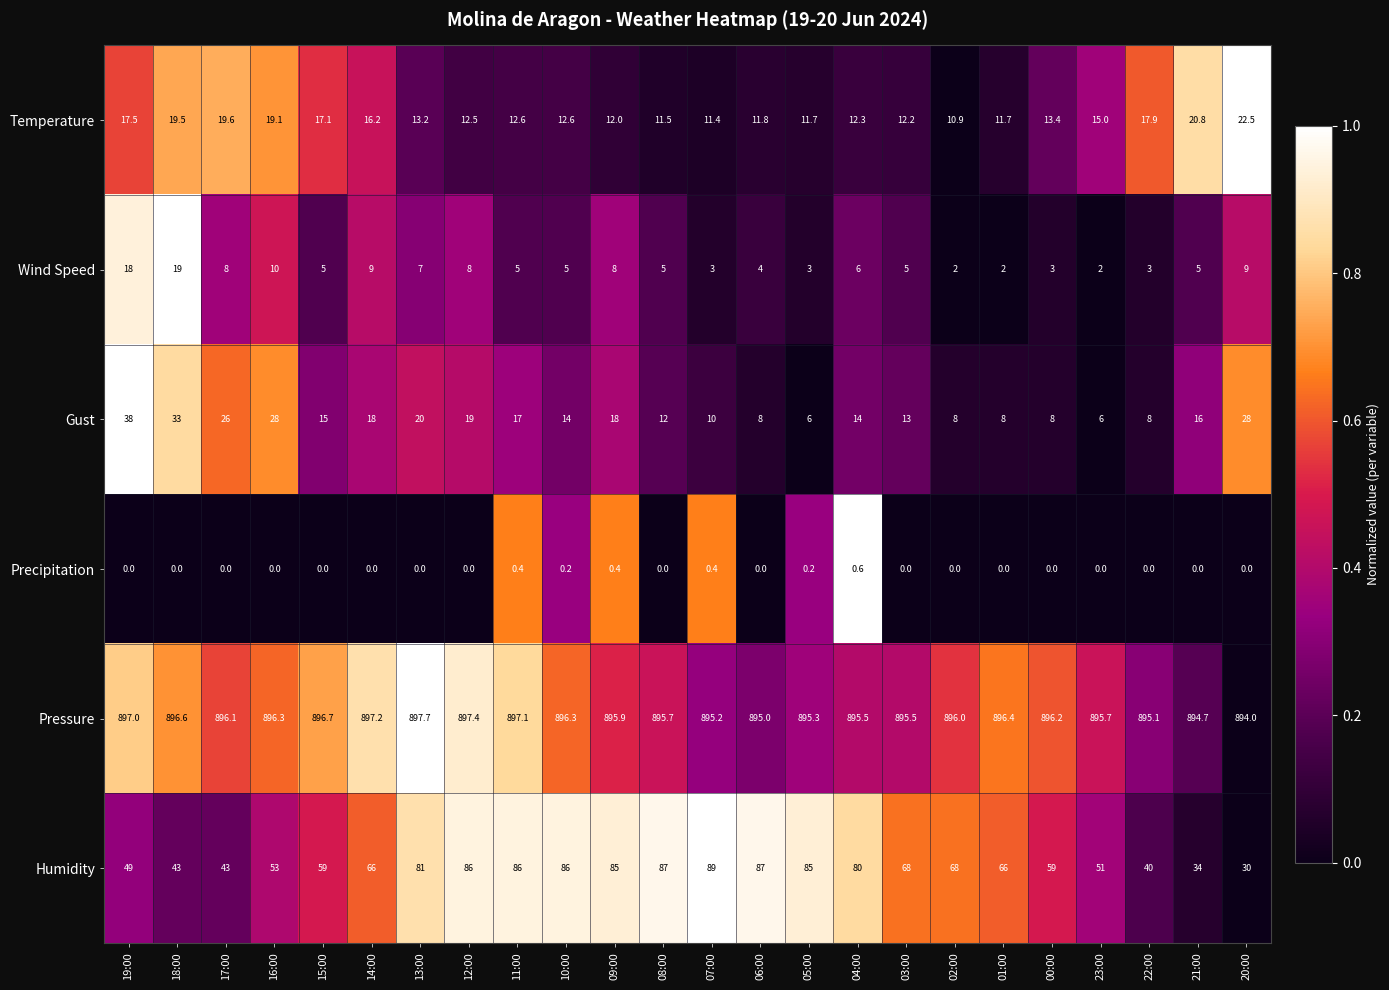

The value of Wind Speed at 04:00 is 6.0. True or false?

True